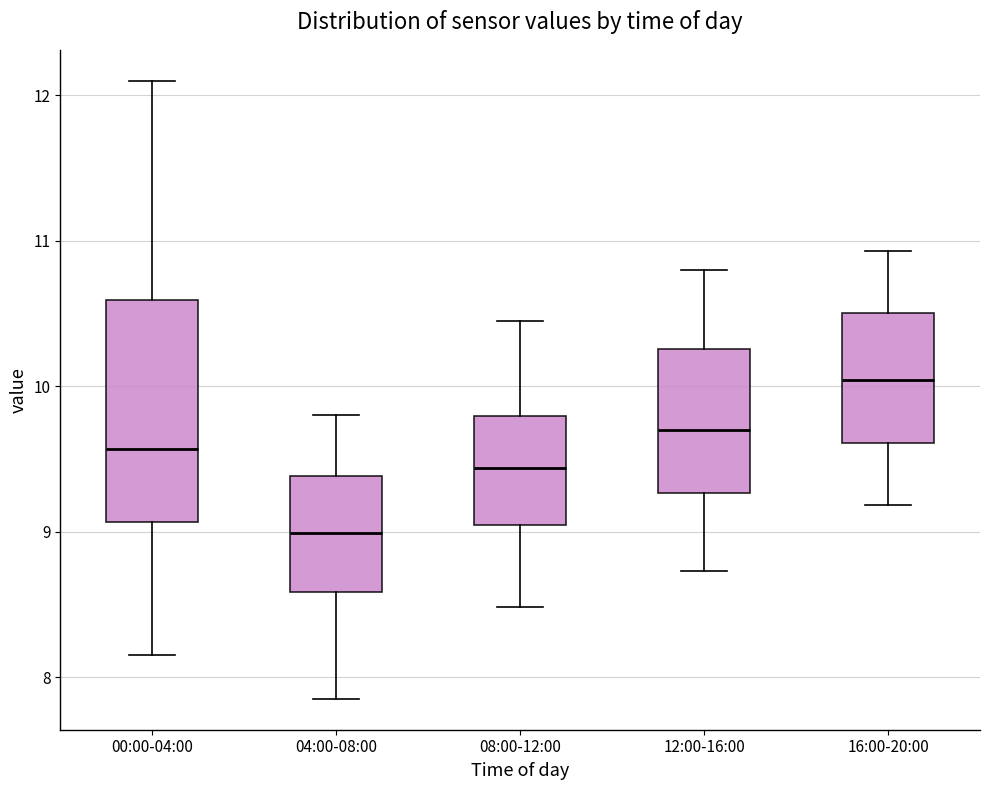

Comparing the boxes themselves (not the whiskers), which one is the tallest?

00:00-04:00